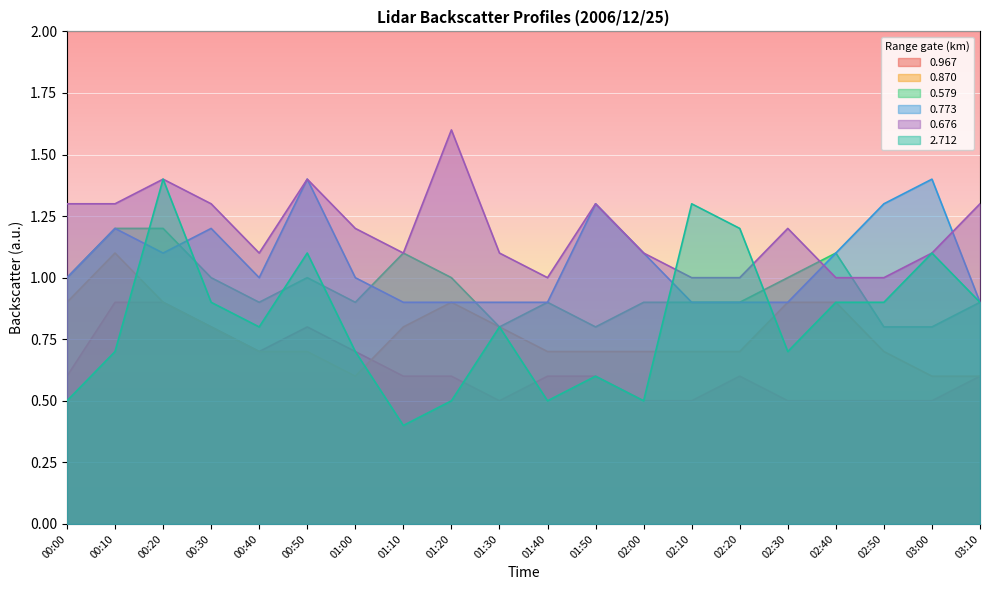

Is it true that 0.676 equals 1.9 at 00:40?

False